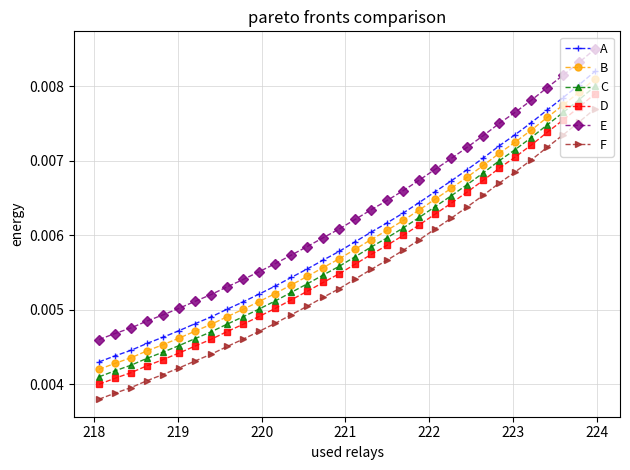

At how many categories does at least one series exceed 0?

32